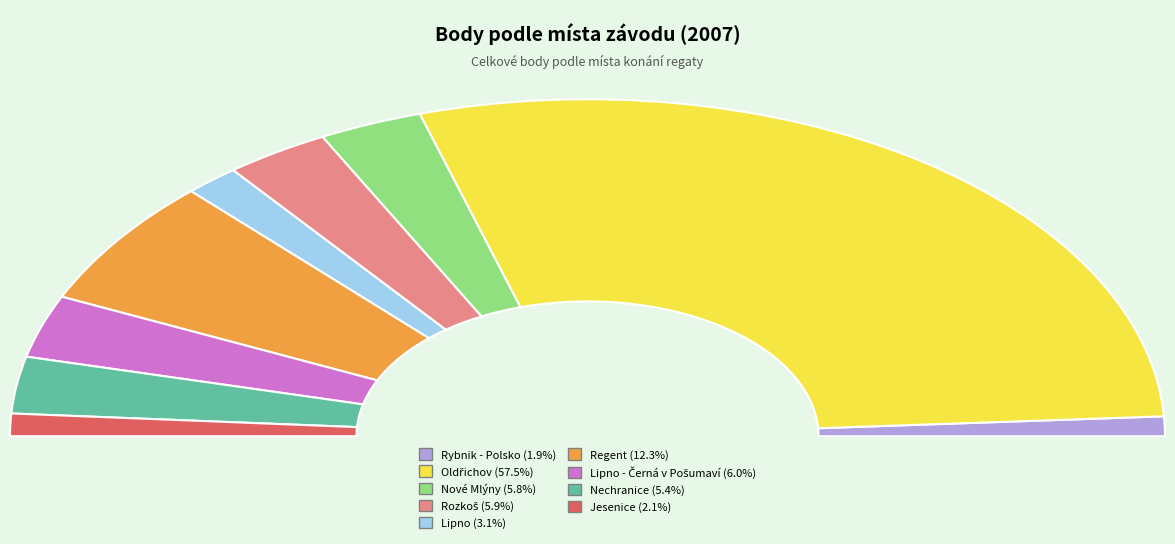

Does Jesenice account for over 50% of the chart?

No